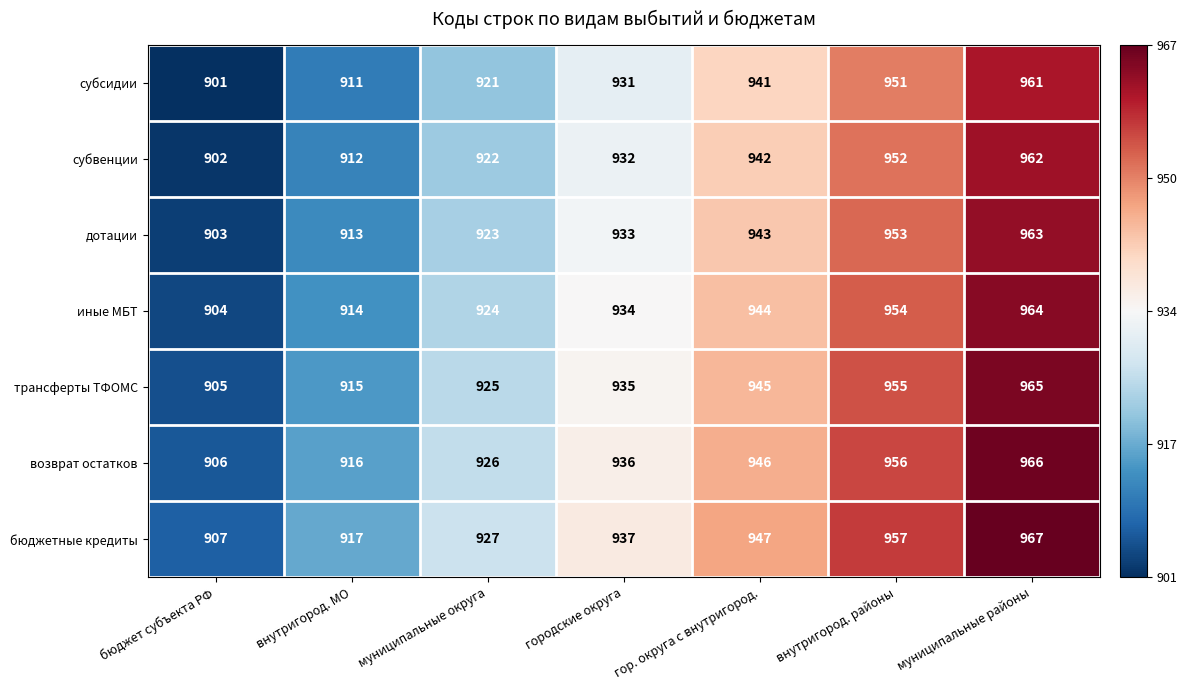

At which label is субвенции closest to 932?

городские округа